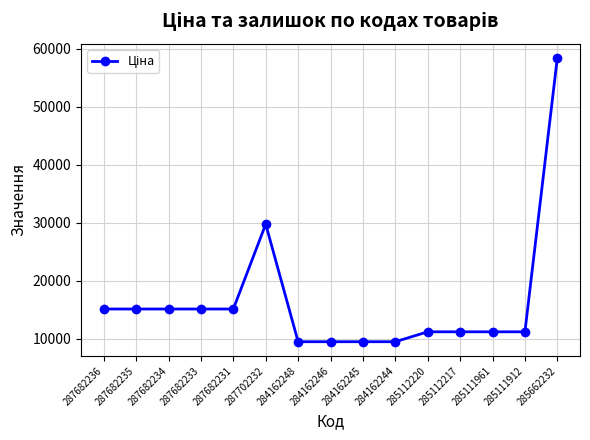

How many data points are above 11188?

11